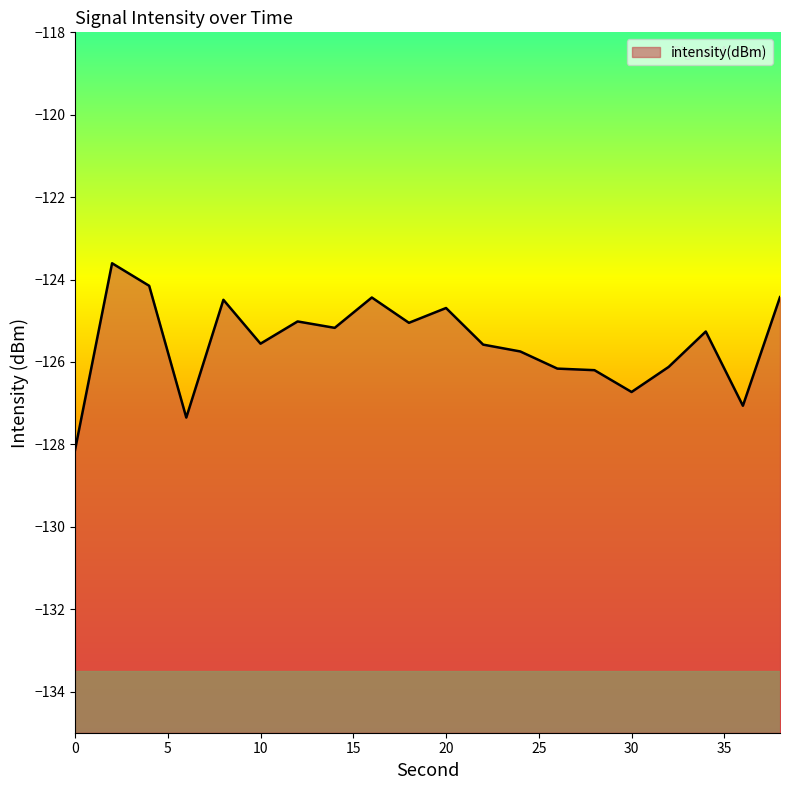

What is the value of the 18th point from the left?

-125.3